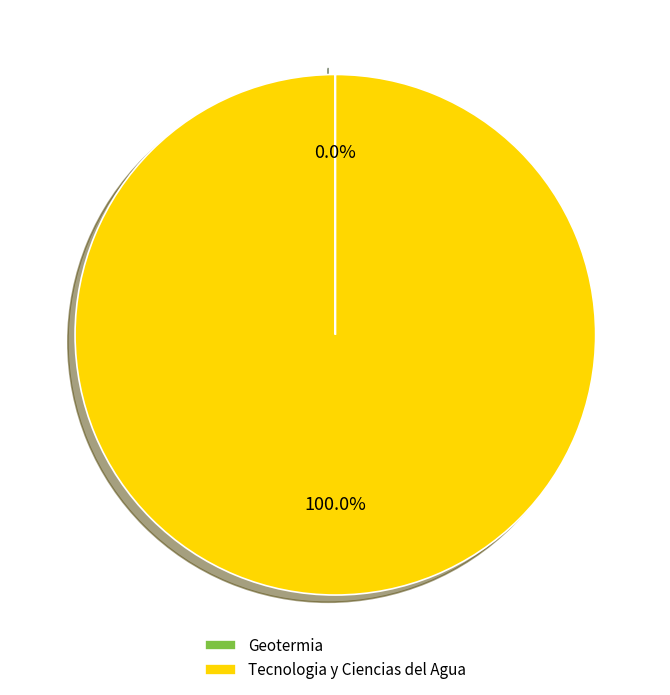

What is the majority slice?

Tecnologia y Ciencias del Agua